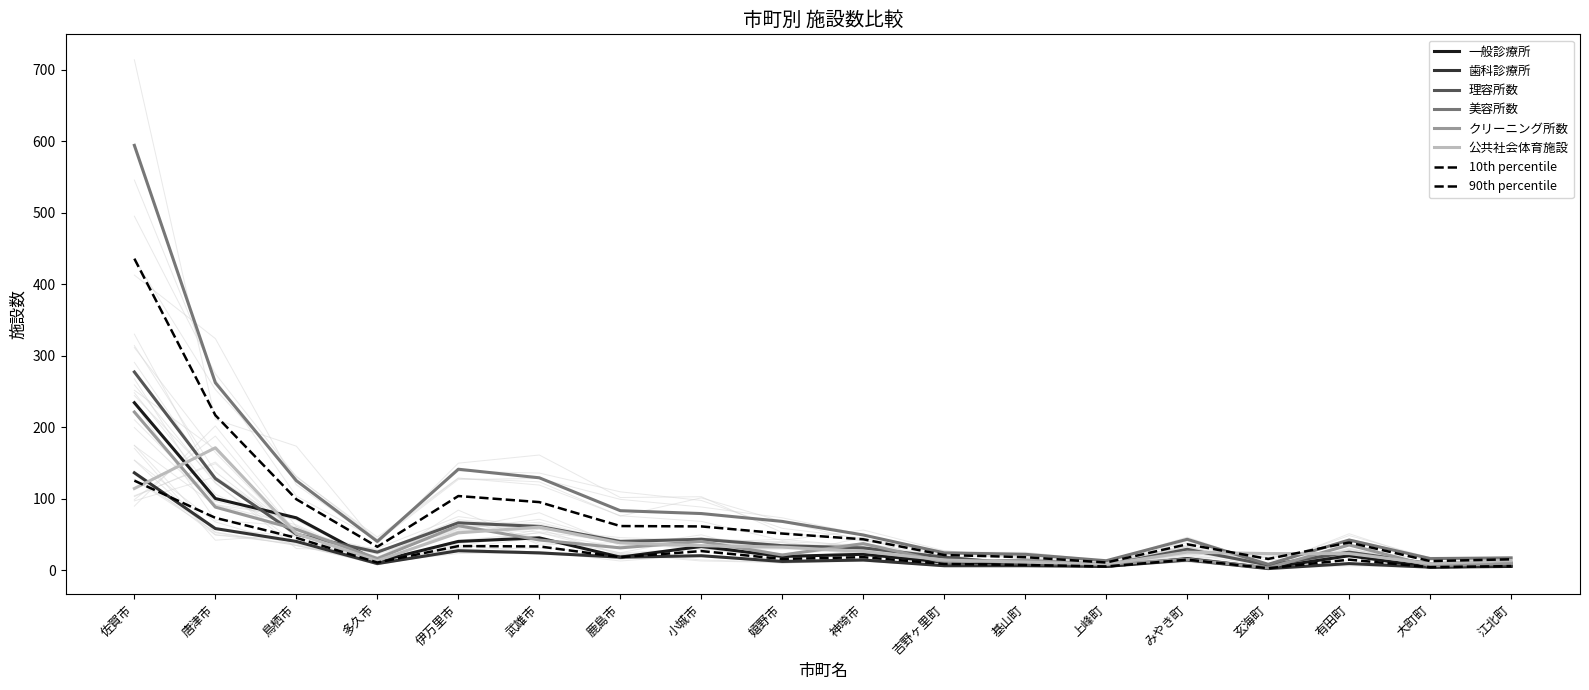

How many data points in クリーニング所数 are above 31?

8